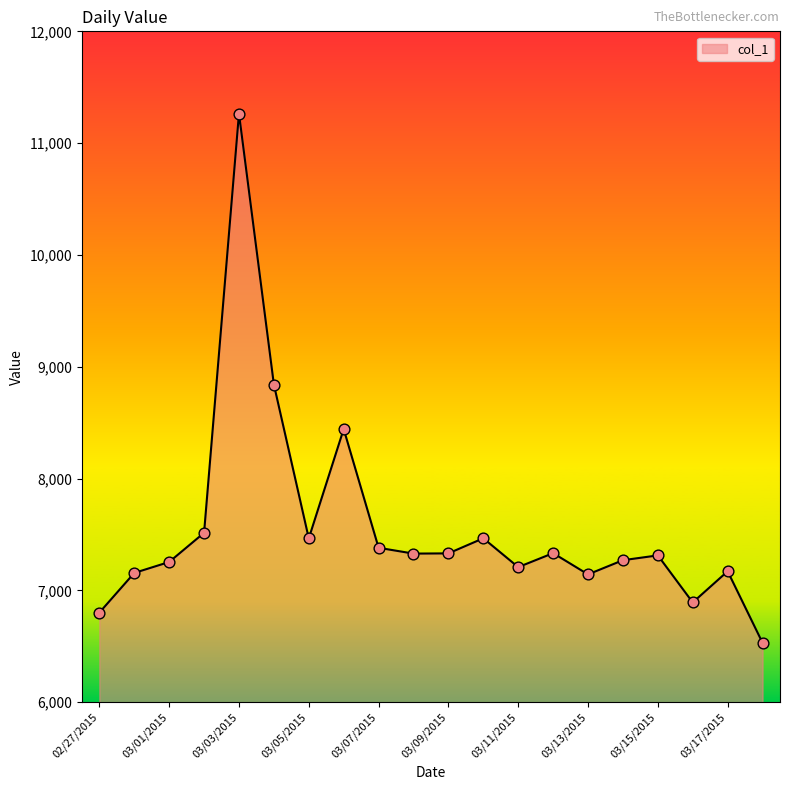

What is the difference between the maximum and minimum values?

4734